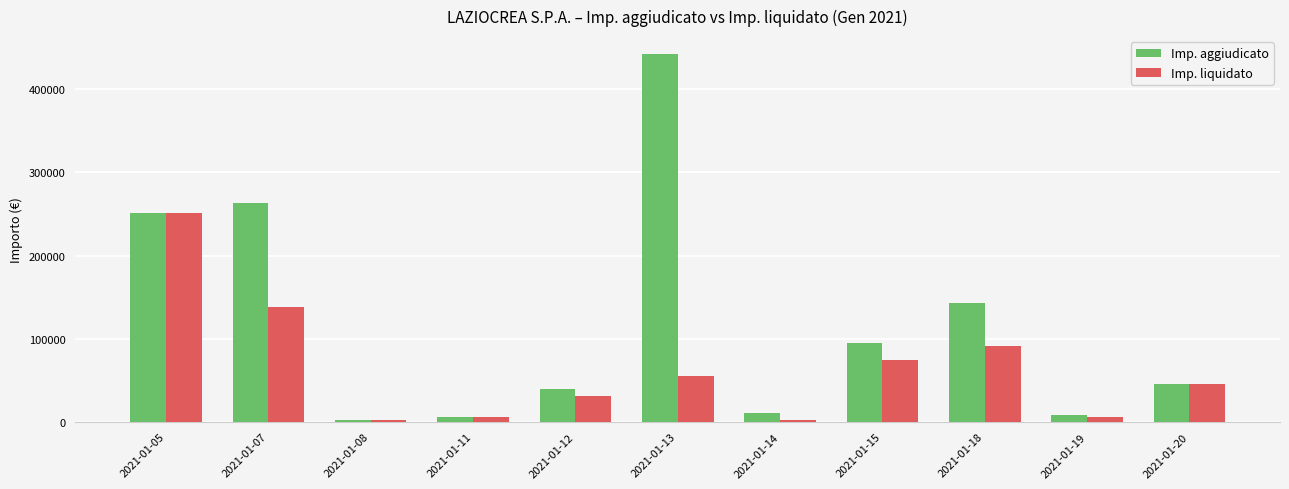

How many bars are there in each group?

2